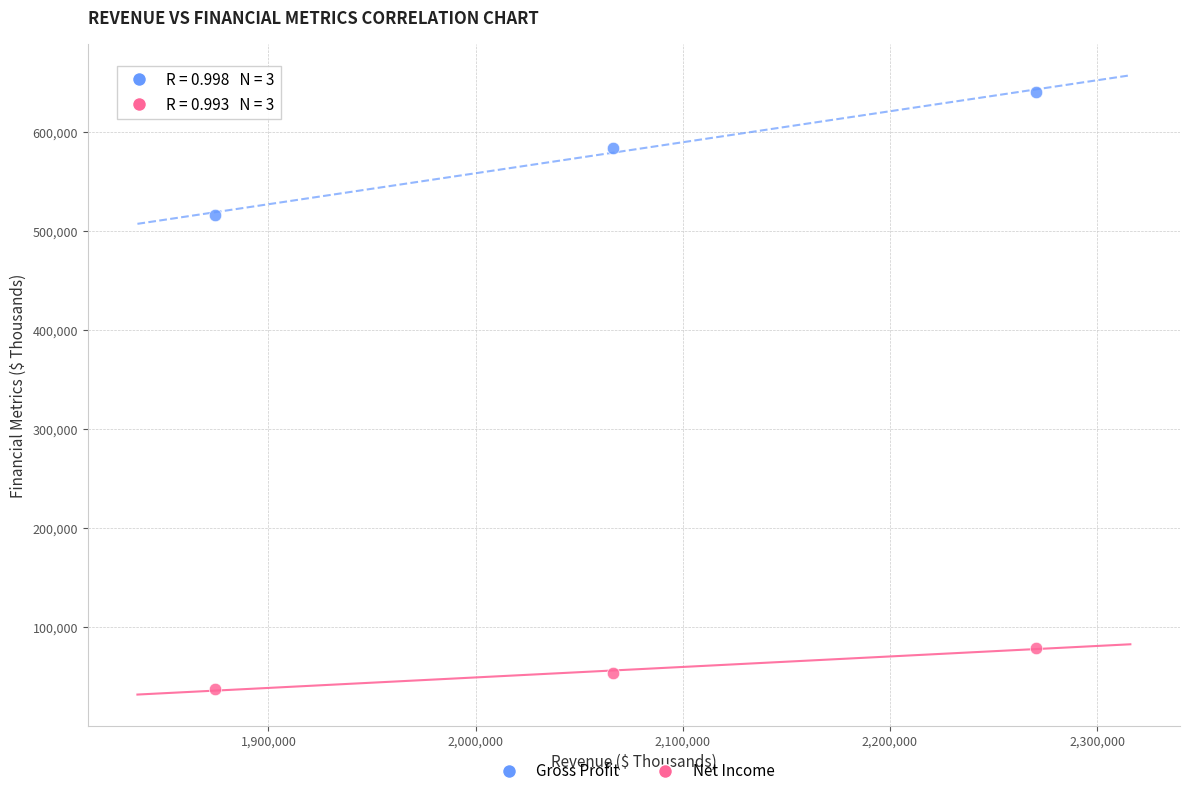

Which series has the largest Y range (max minus min)?

Gross Profit